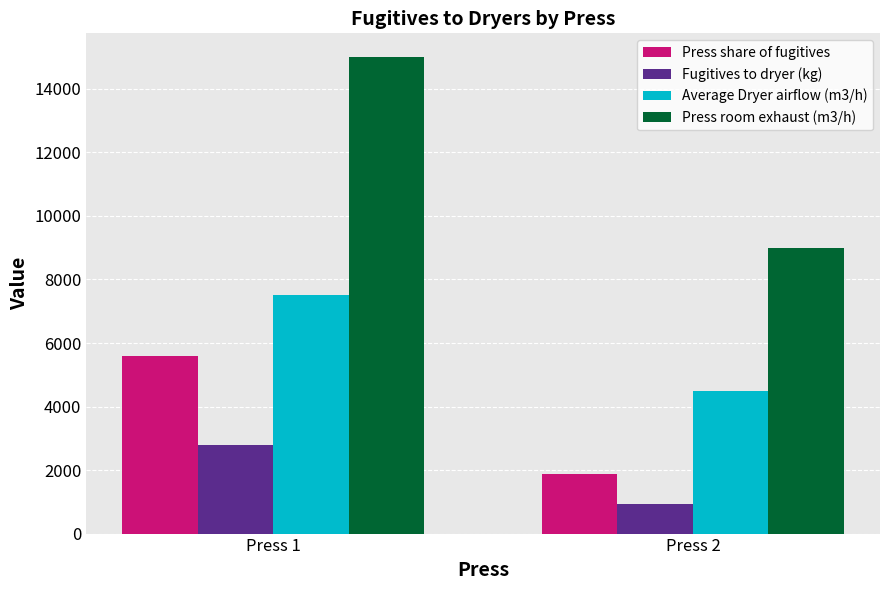

Which category has the lowest value in the Press room exhaust (m3/h) series?

Press 2